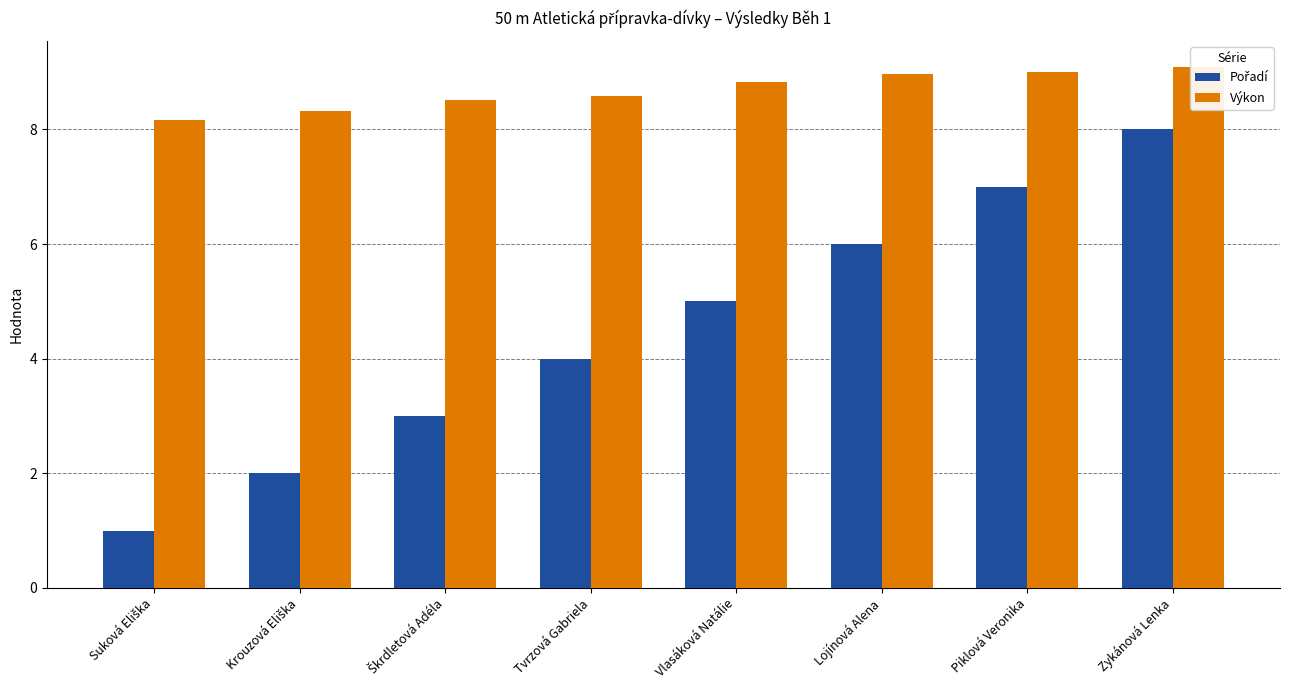

List the series in order of their overall mean, highest first.

Výkon, Pořadí